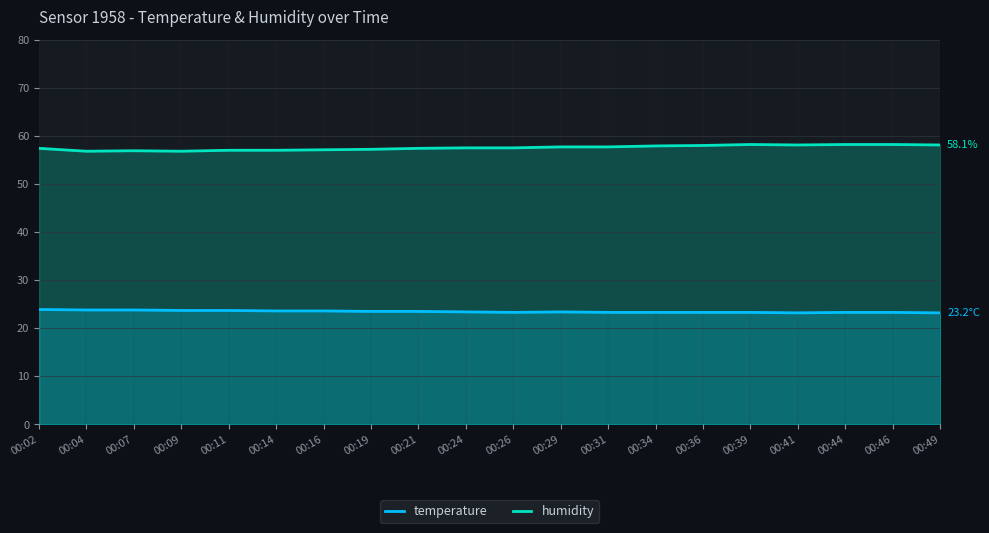

What is the approximate value of humidity at 00:21?

57.4